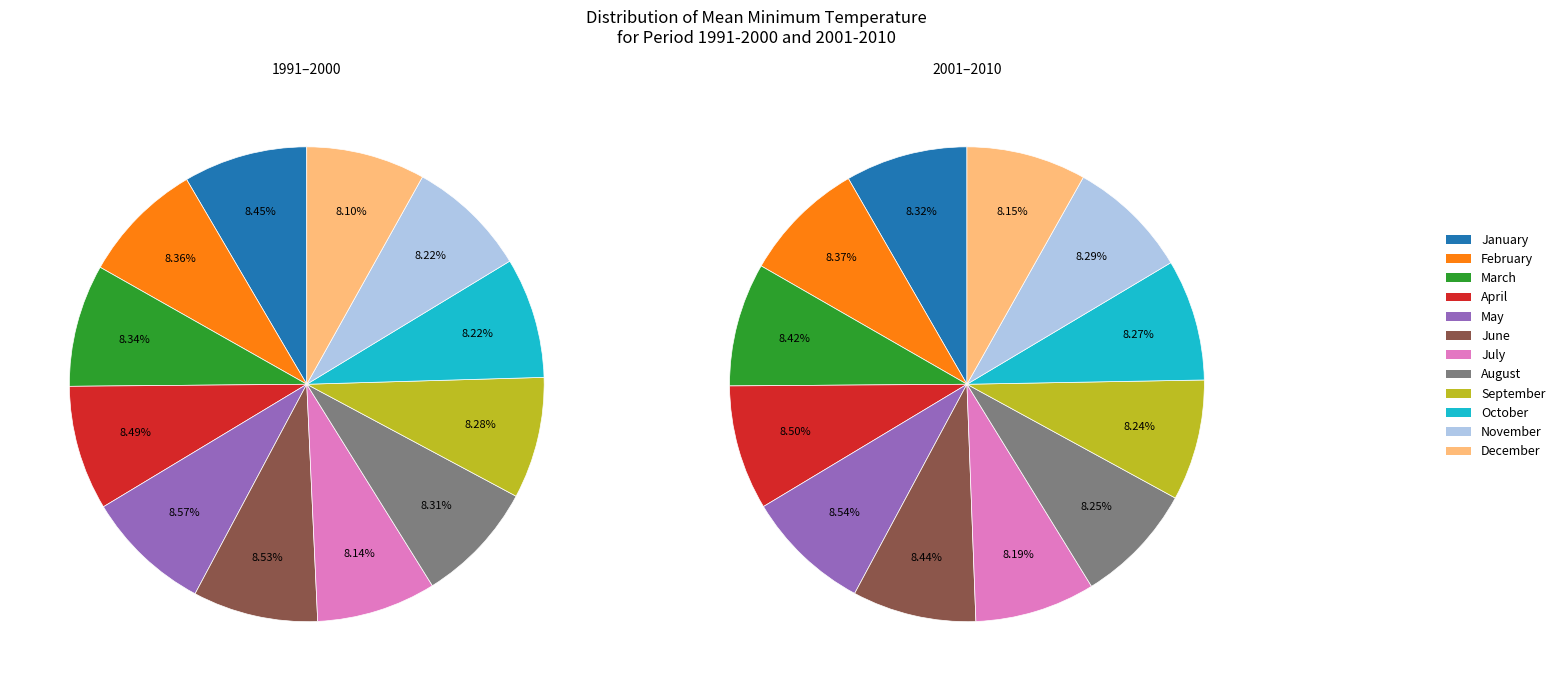

What percentage is NOT represented by March?

91.7%